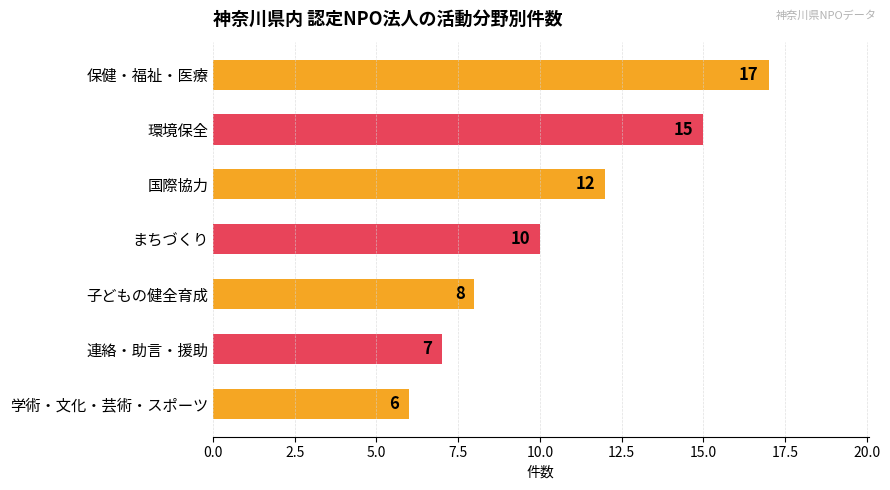

List the labels in order of value, smallest first.

学術・文化・芸術・スポーツ, 連絡・助言・援助, 子どもの健全育成, まちづくり, 国際協力, 環境保全, 保健・福祉・医療